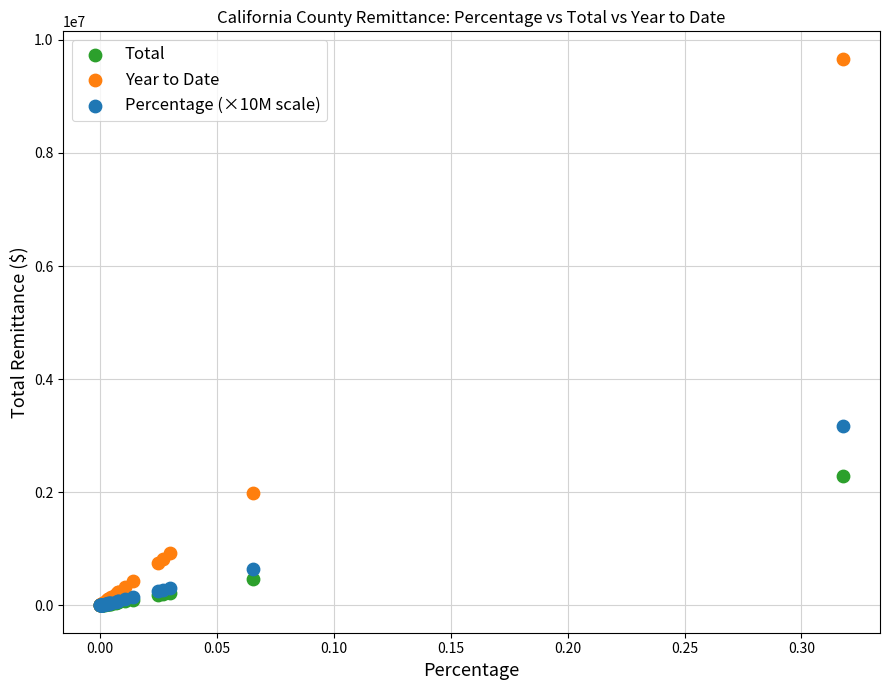

Which series has the widest spread of Y values?

Year to Date